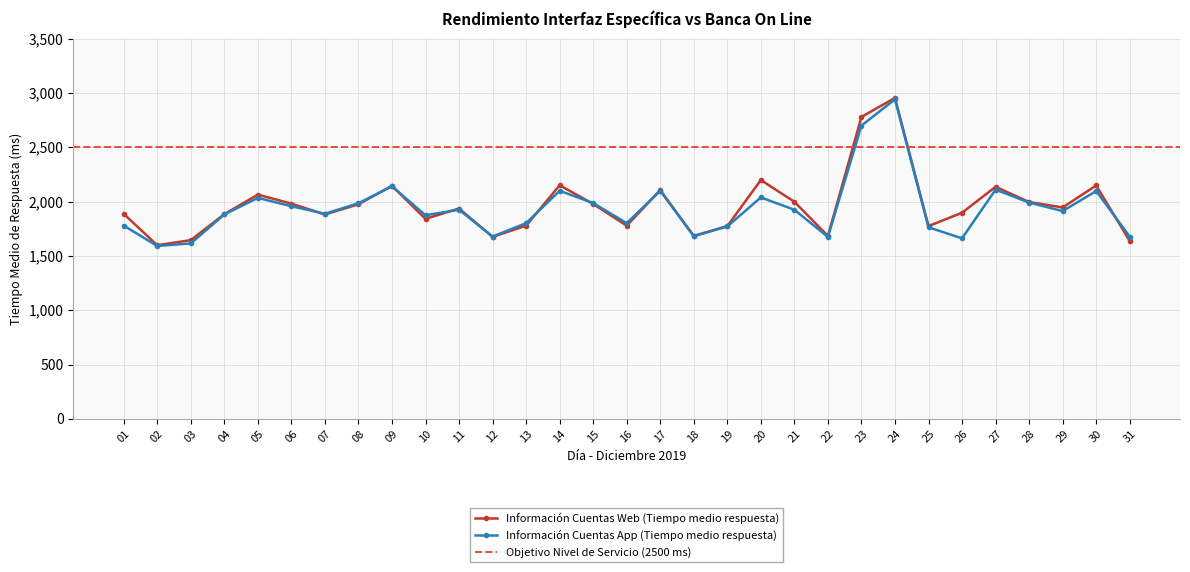

At which category does Información Cuentas Web (Tiempo medio respuesta) reach its first local peak?

05